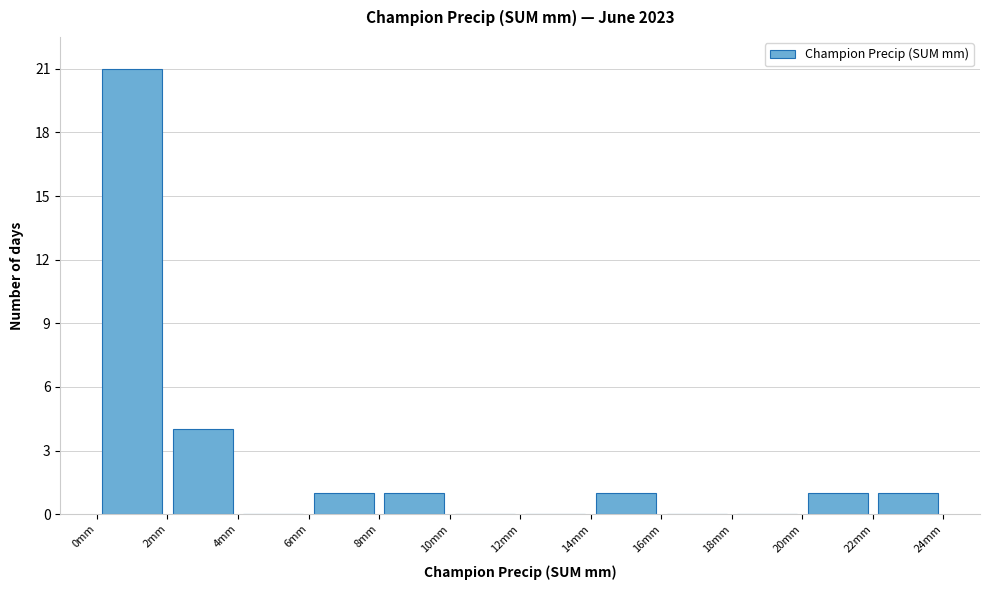

Reading left to right, transcribe this chart: for each bar, give the range it covers on the x-axis and its height. The values are not printed on the chart, so give them approximately, as read against the axis.

0 to 2: 21
2 to 4: 4
4 to 6: 0
6 to 8: 1
8 to 10: 1
10 to 12: 0
12 to 14: 0
14 to 16: 1
16 to 18: 0
18 to 20: 0
20 to 22: 1
22 to 24: 1